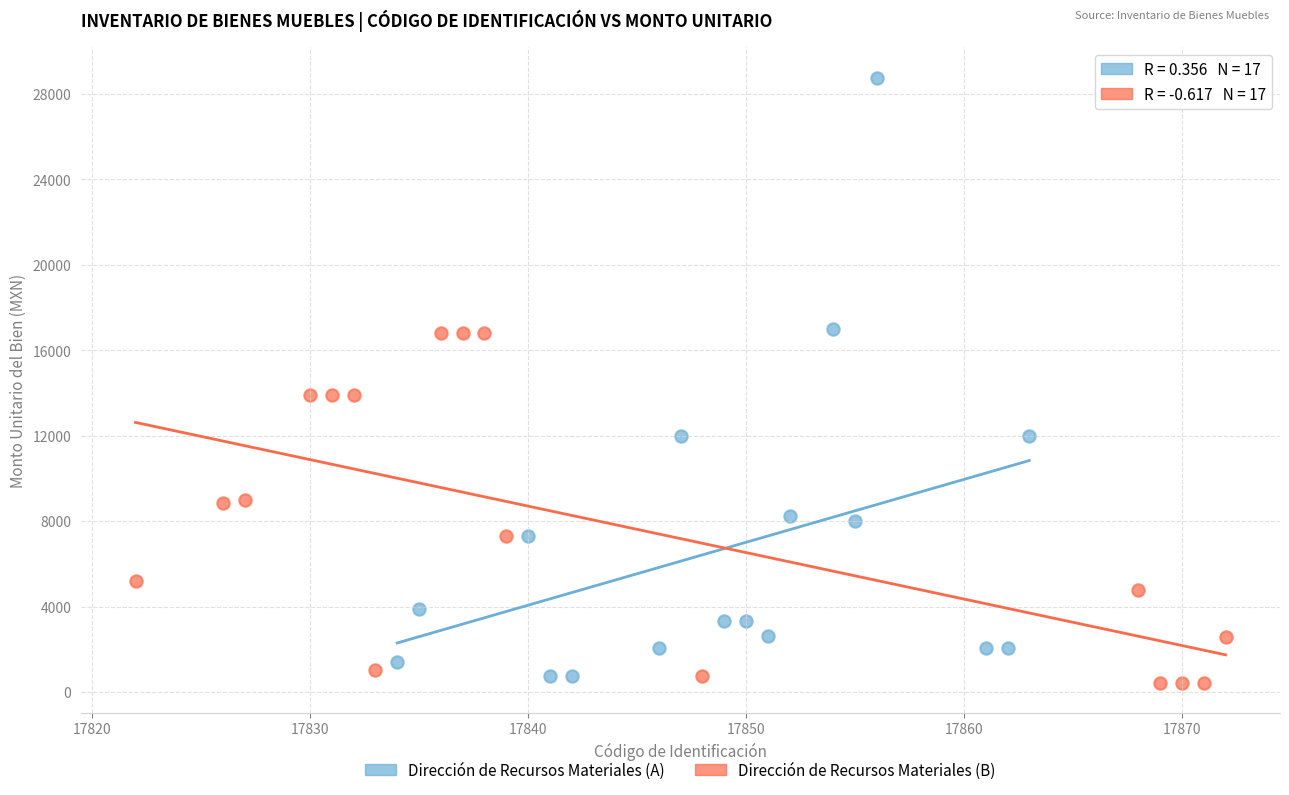

Which series has the widest spread of Y values?

Dirección de Recursos Materiales (A)